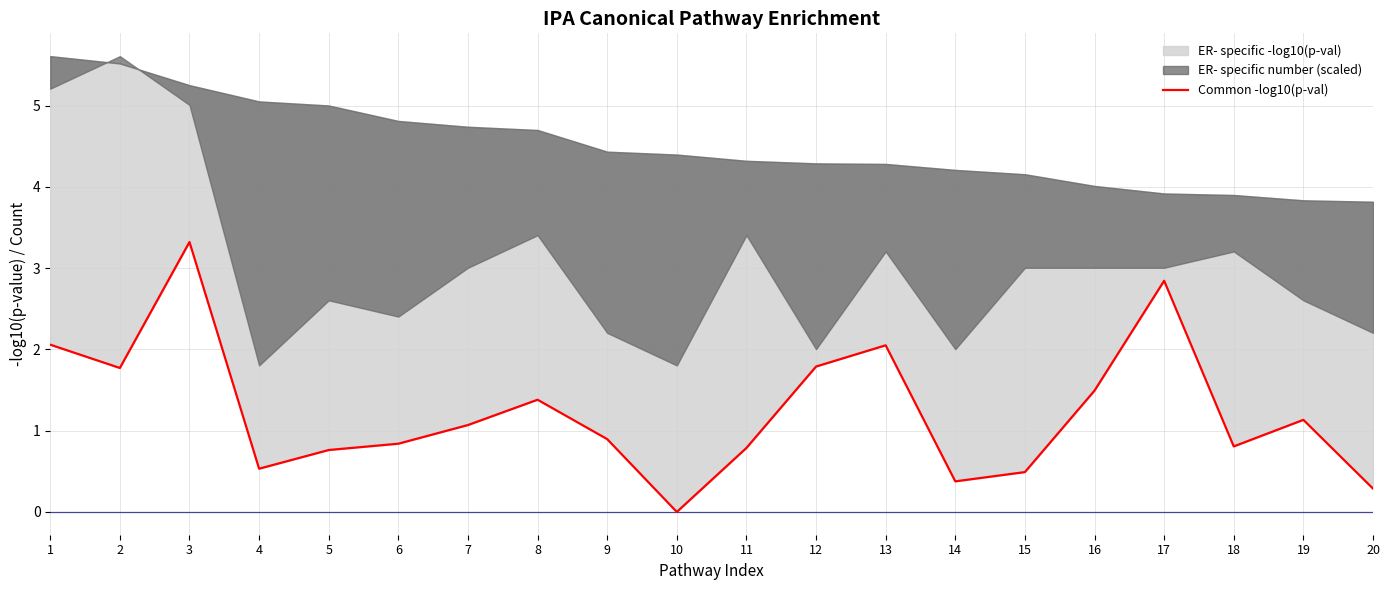

Where is the first local maximum?

3